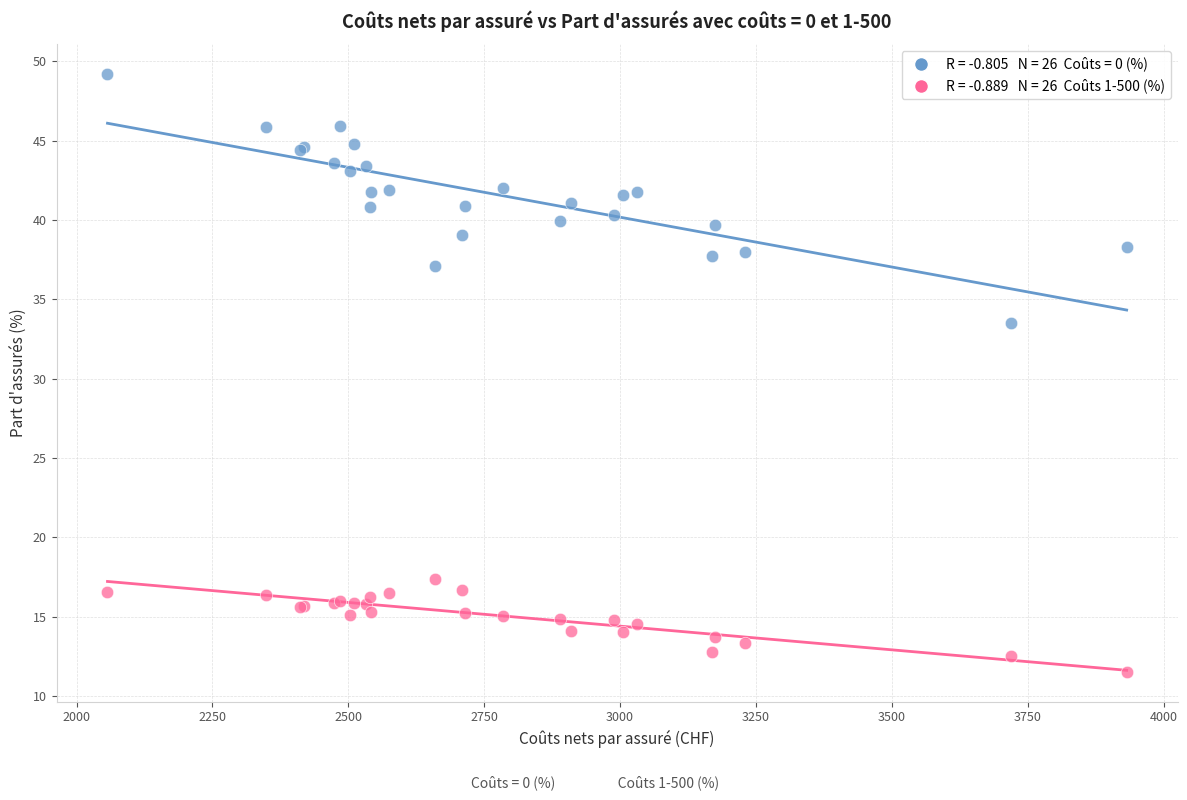

Across all series, what Y value is closest to 30?

33.5